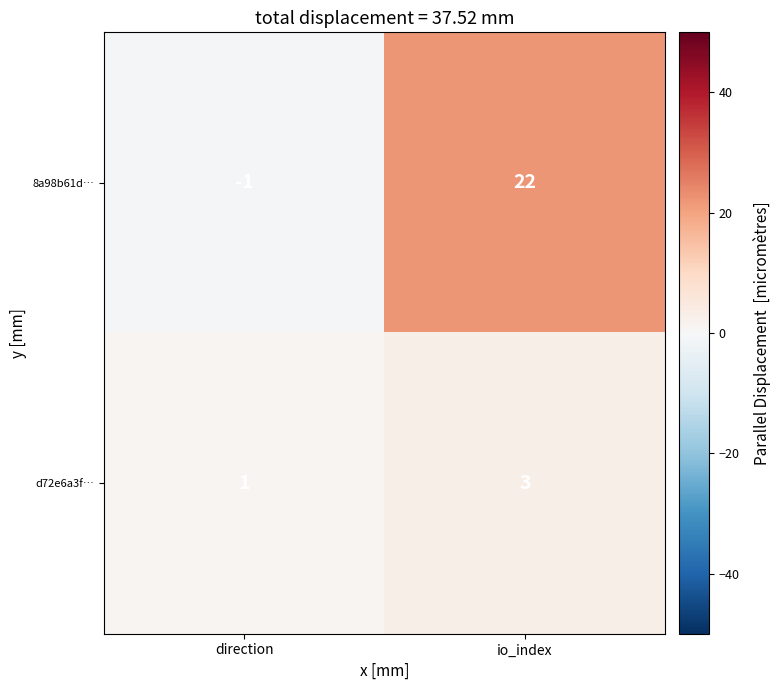

Which label corresponds to the largest value in the chart?

io_index